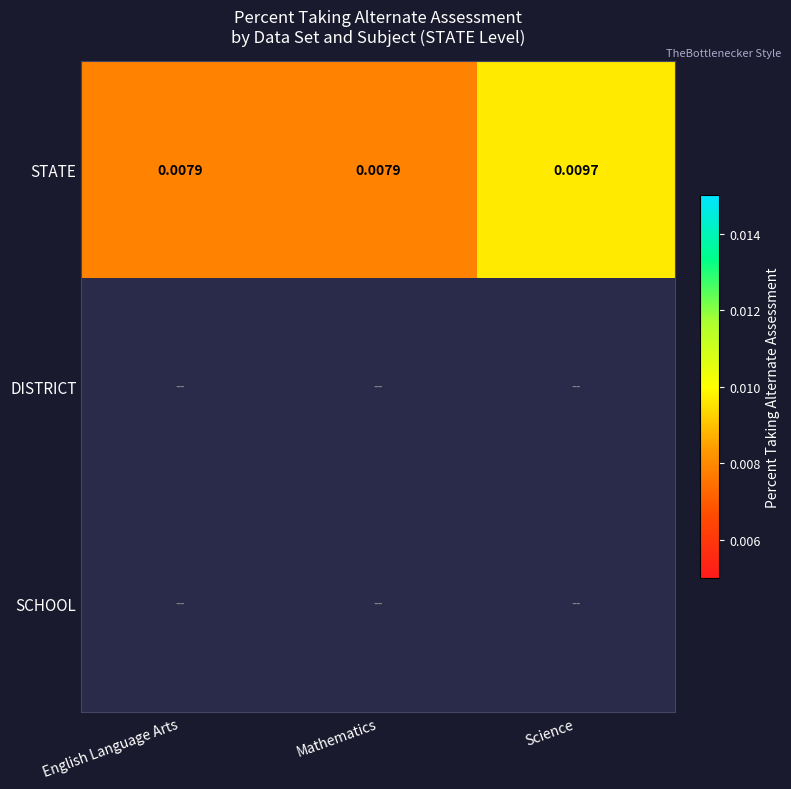

At how many categories does at least one series exceed 0?

3